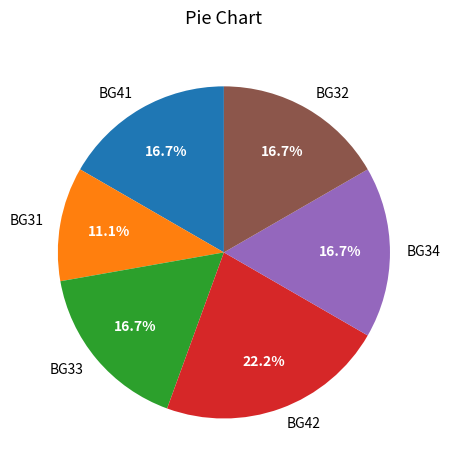

Which category has the smallest portion of the pie?

BG31